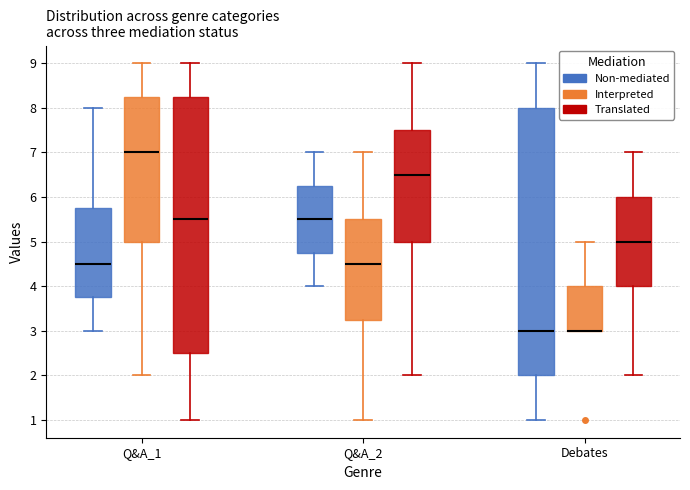

Where is the upper edge of the box for Q&A_1 (Non-mediated) on the y-axis? The values are not printed on the chart, so give them approximately, as read against the axis.

5.8